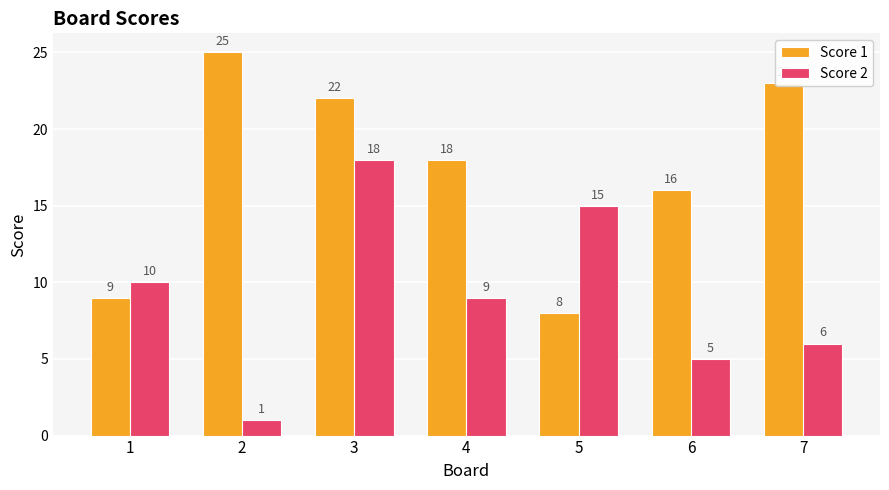

Is the value of Score 2 at 7 greater than the value of Score 1 at 1?

No